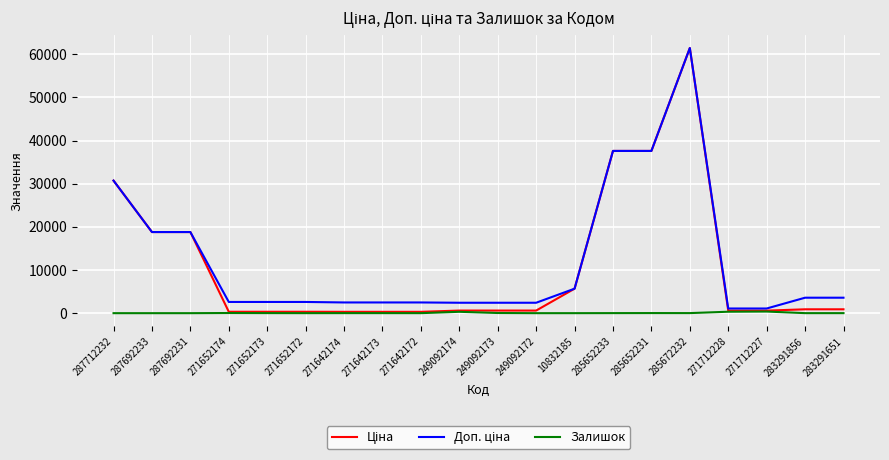

What is the spread (max minus min) of values at 285672232?

61418.3